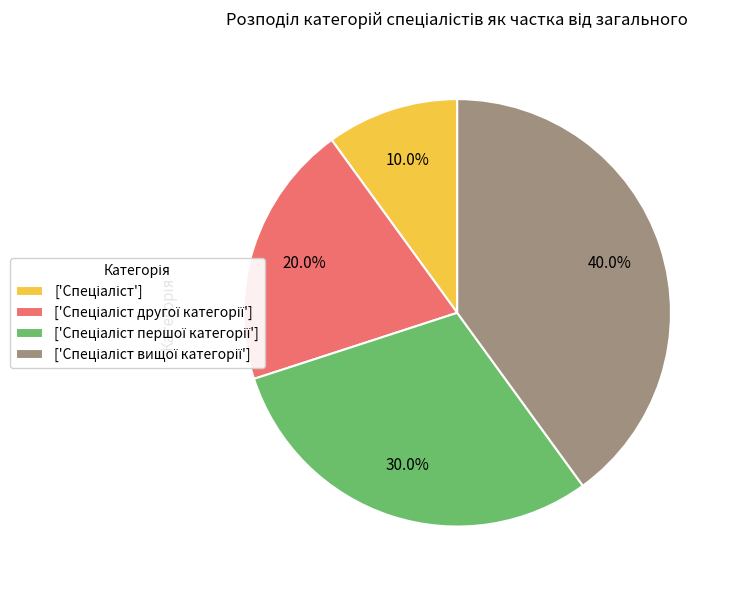

Is there a majority slice in this chart?

No